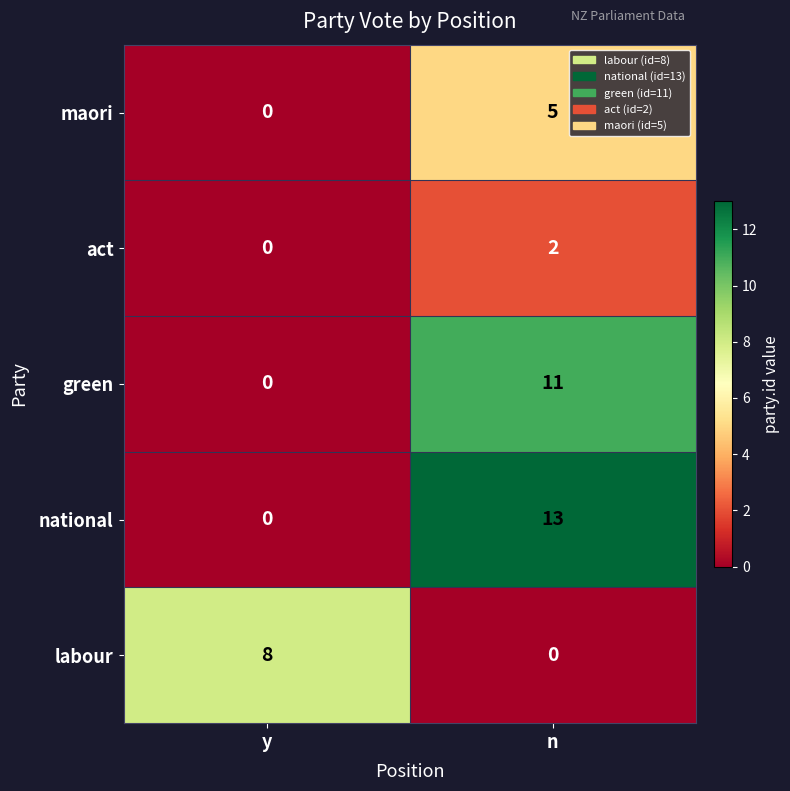

The maori series shows -2 at y. True or false?

False